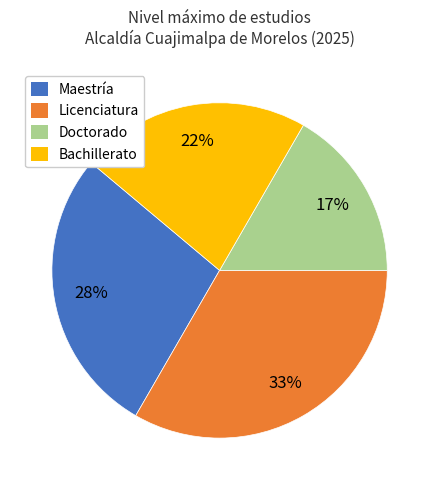

Count the number of slices in the pie.

4